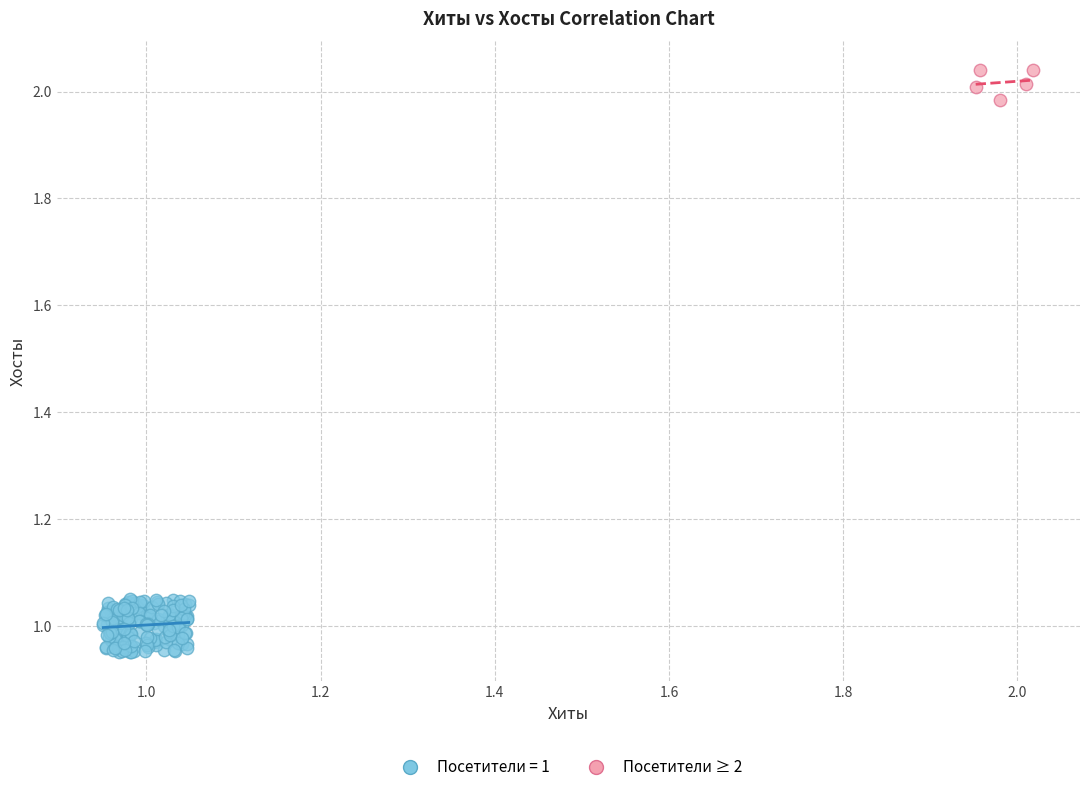

Which series reaches the maximum Y coordinate?

Посетители ≥ 2